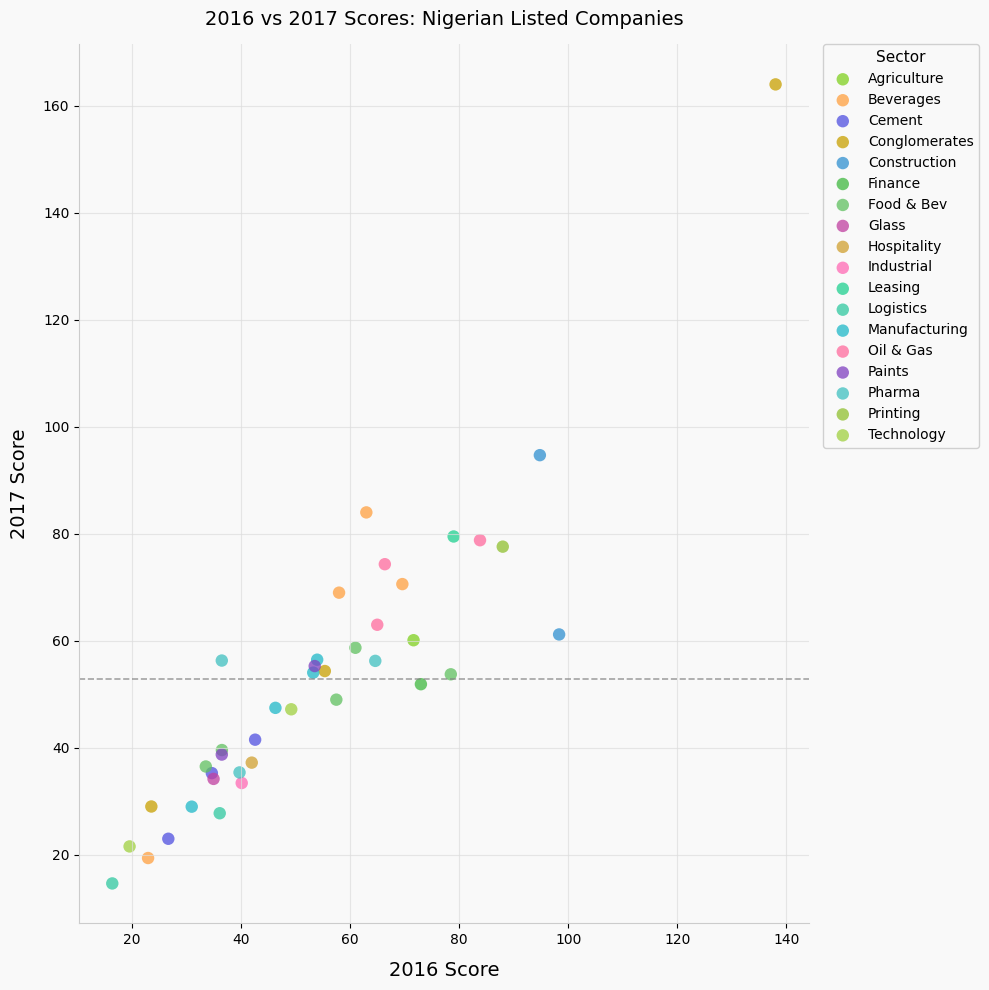

Which series reaches the maximum Y coordinate?

Conglomerates